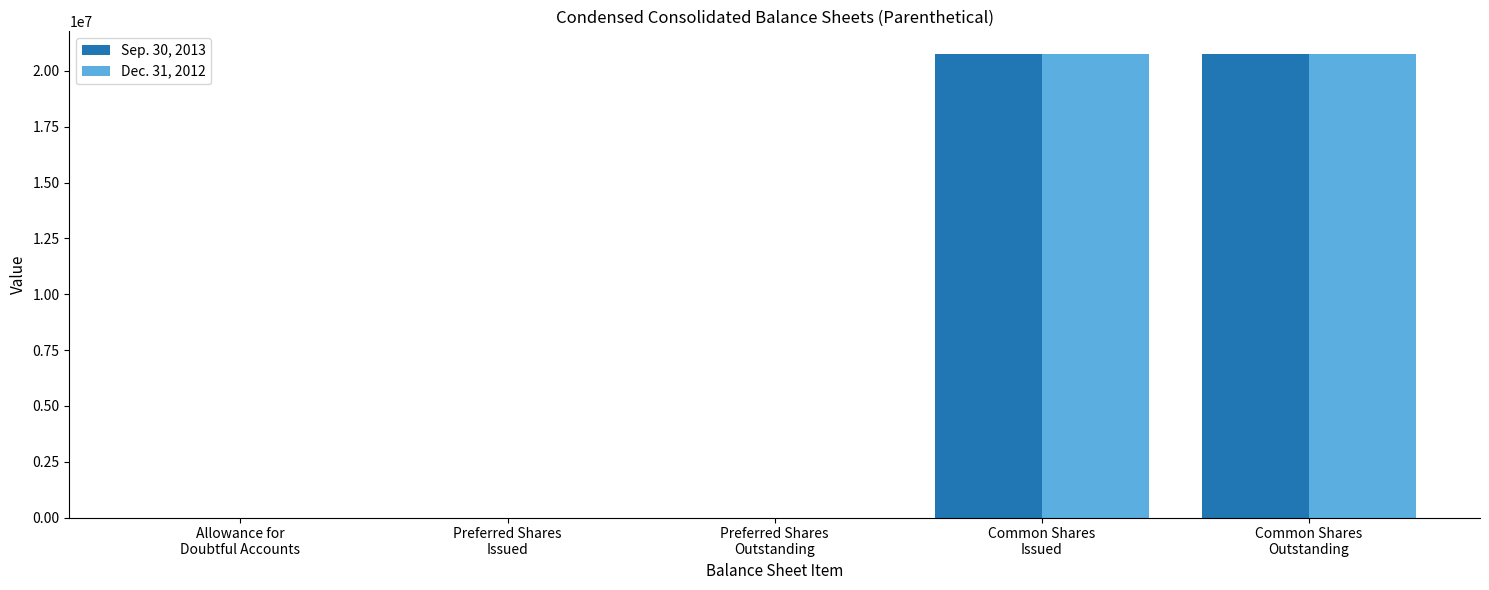

What is the maximum value shown in the chart?

20738260